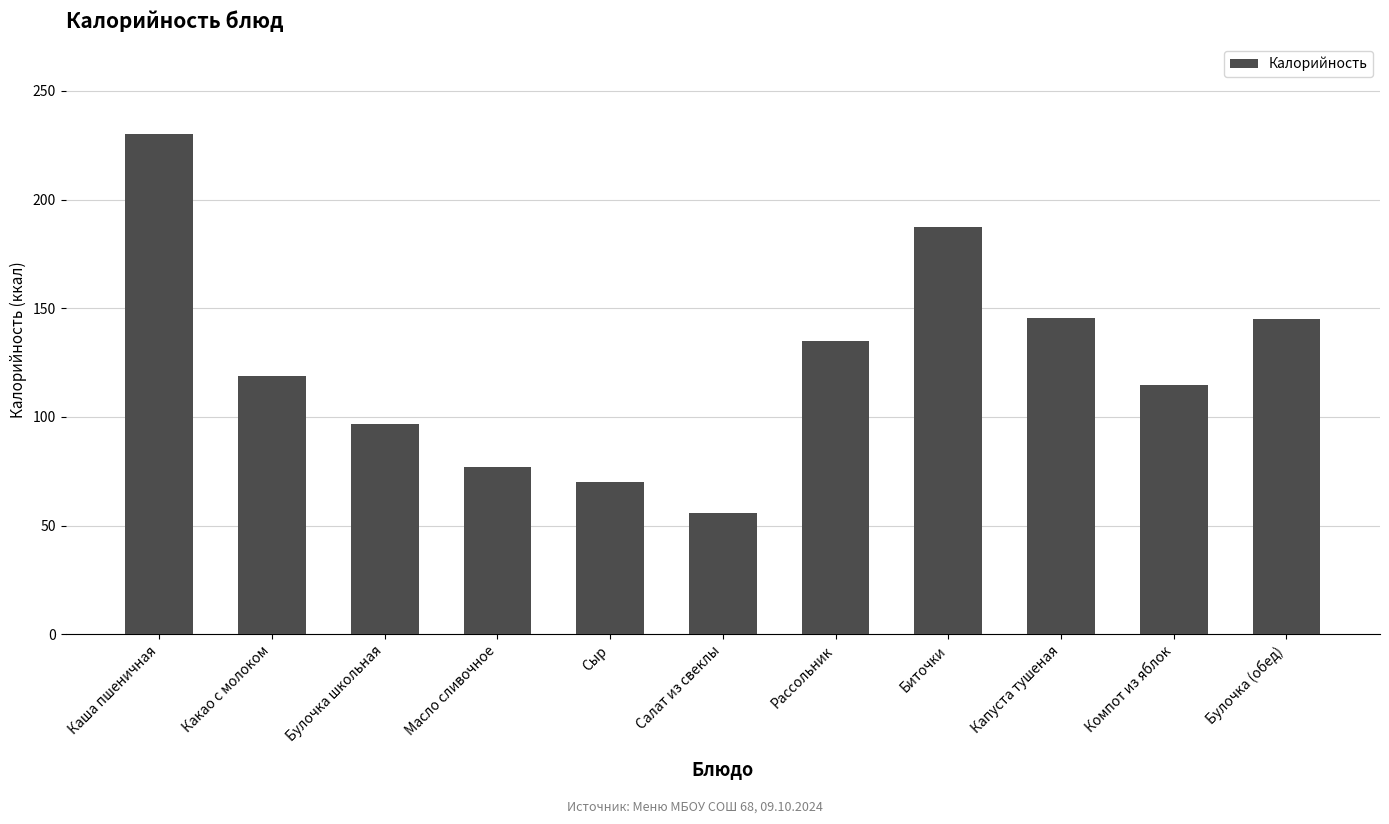

At which label does the data first exceed 118?

Каша пшеничная